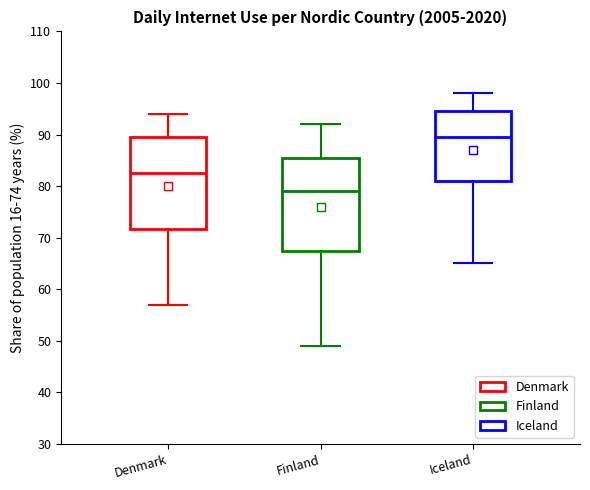

Reading left to right, transcribe this box plot: for each box, give where its median line is, the range the box spans, and where its two whiskers end, as read against the y-axis. The values are not printed on the chart, so give them approximately, as read against the axis.

Denmark: median 83, box 72 to 90, whiskers 57 to 94
Finland: median 79, box 68 to 86, whiskers 49 to 92
Iceland: median 90, box 81 to 95, whiskers 65 to 98